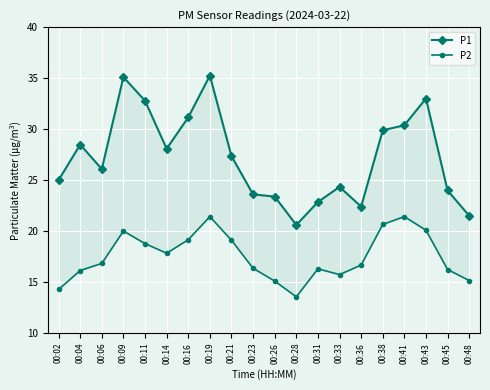

How many values in the P1 series are below 27?

10